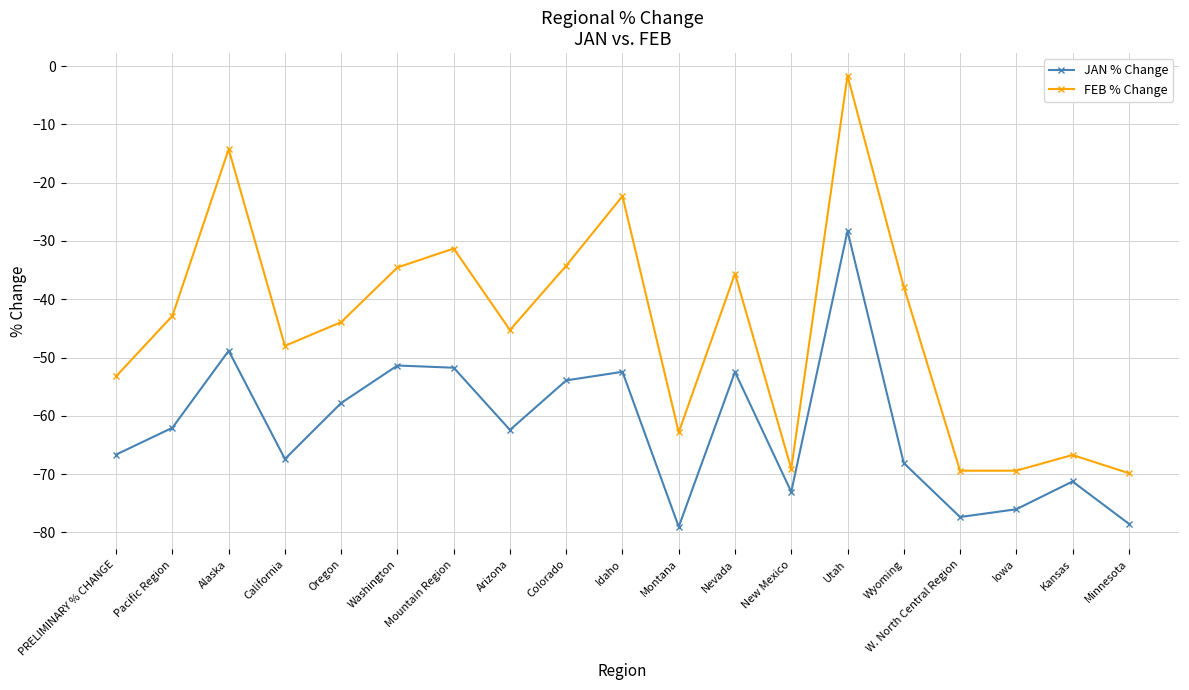

At which category does JAN % Change reach its first local valley?

California